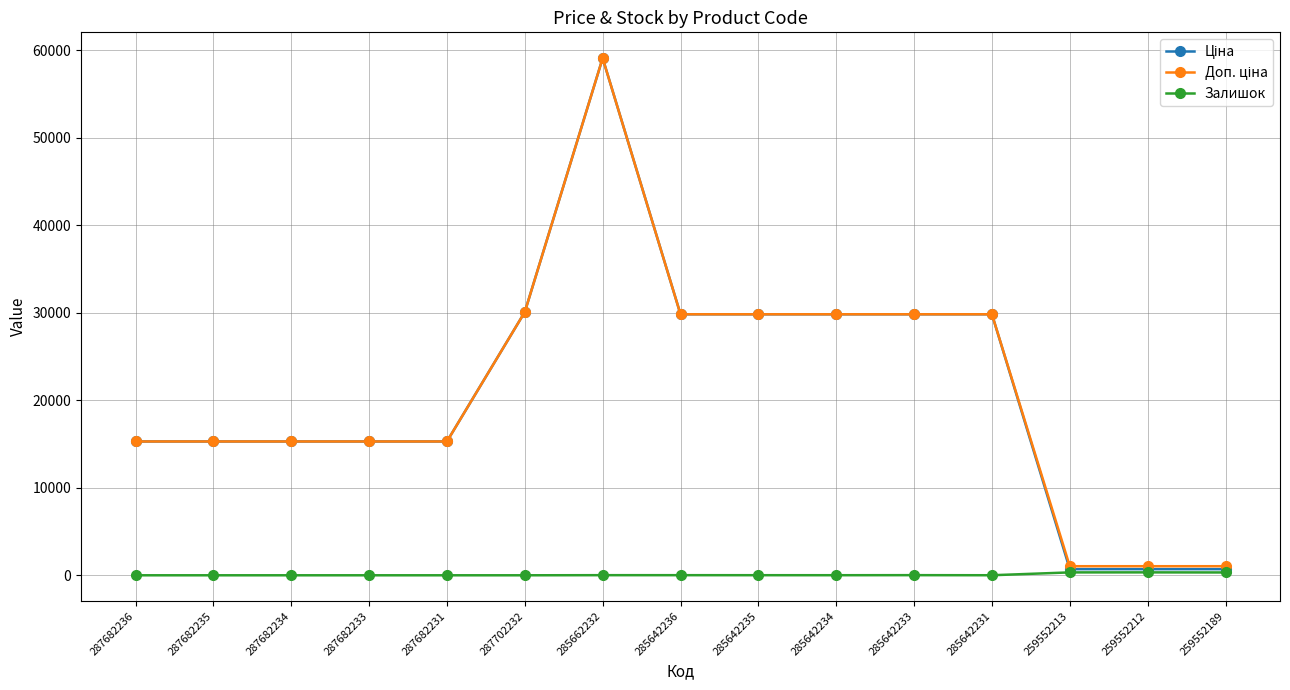

The value of Залишок at 287682235 is 0.0. True or false?

True